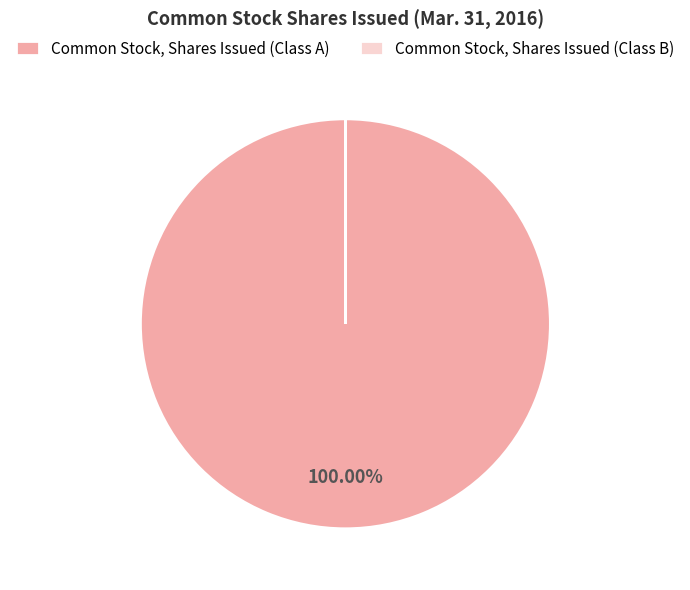

Is Common Stock, Shares Issued (Class A) the majority of the pie?

Yes